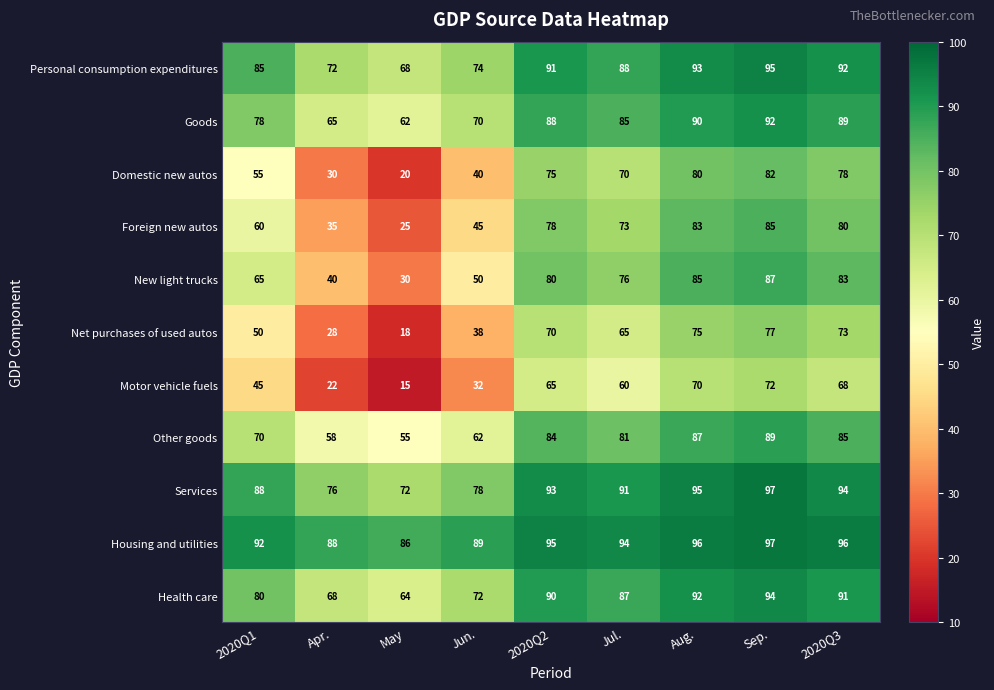

Where does the Domestic new autos series first go above 70?

2020Q2